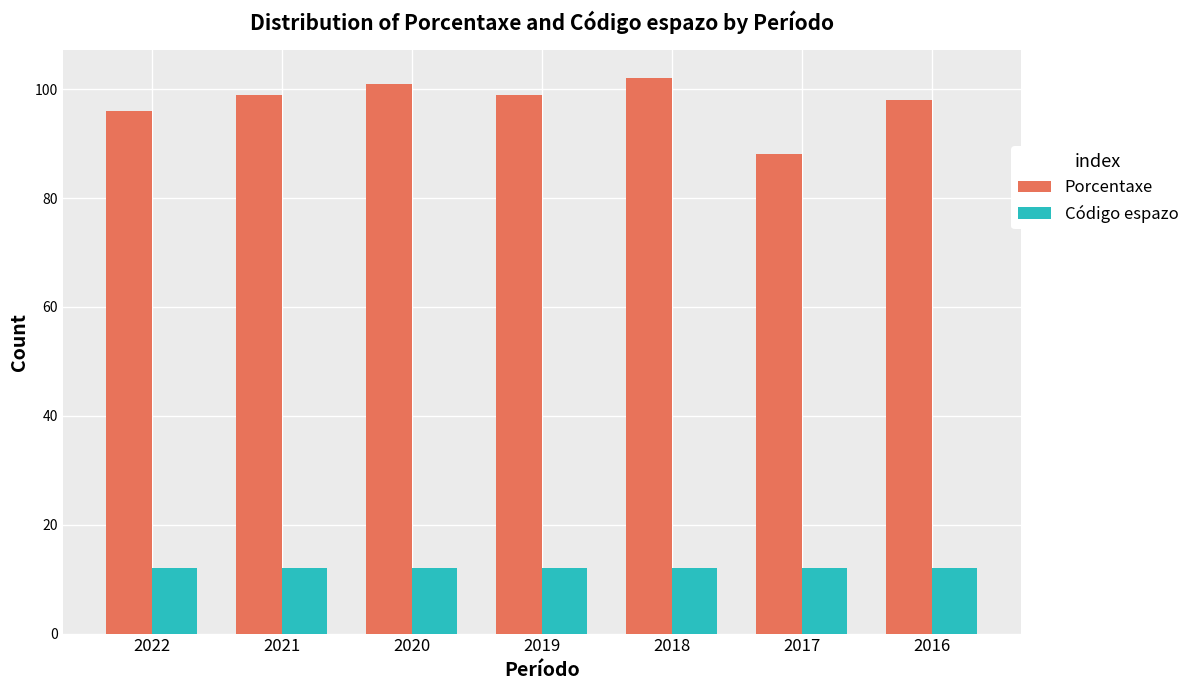

Rank the series at 2022 from highest to lowest value.

Porcentaxe, Código espazo